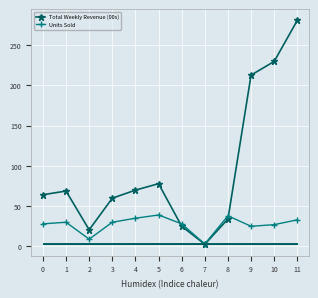

Which series has the largest range (max minus min)?

Total Weekly Revenue (00s)